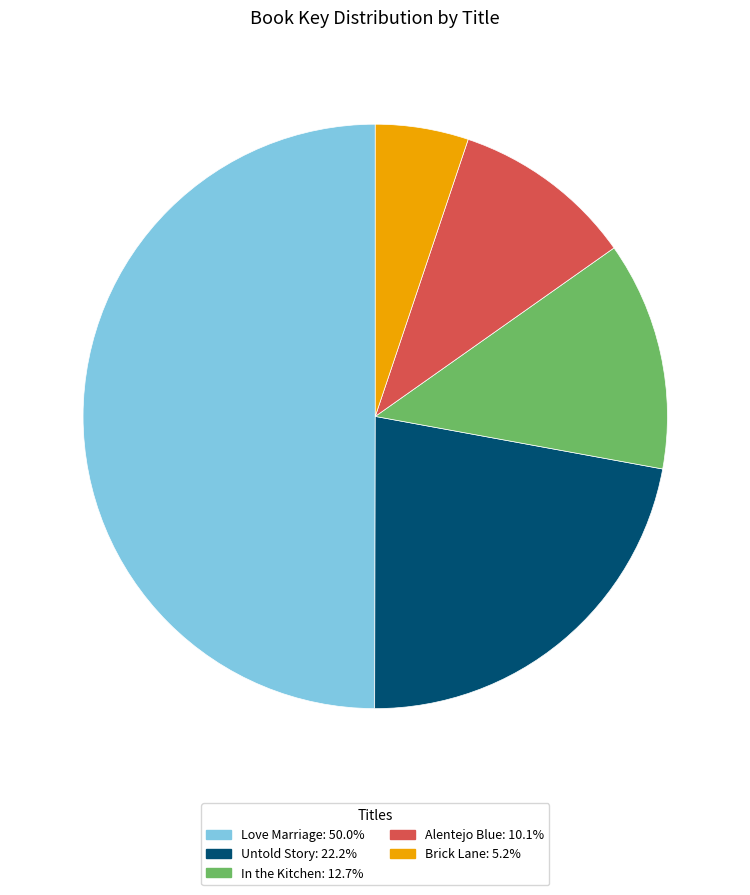

Is the sum of Untold Story and Brick Lane greater than half?

No